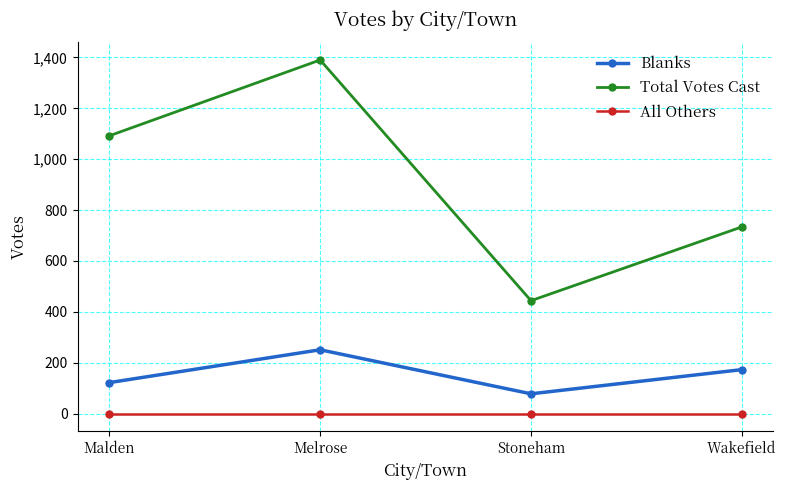

True or false: All Others and Total Votes Cast intersect in this chart.

False